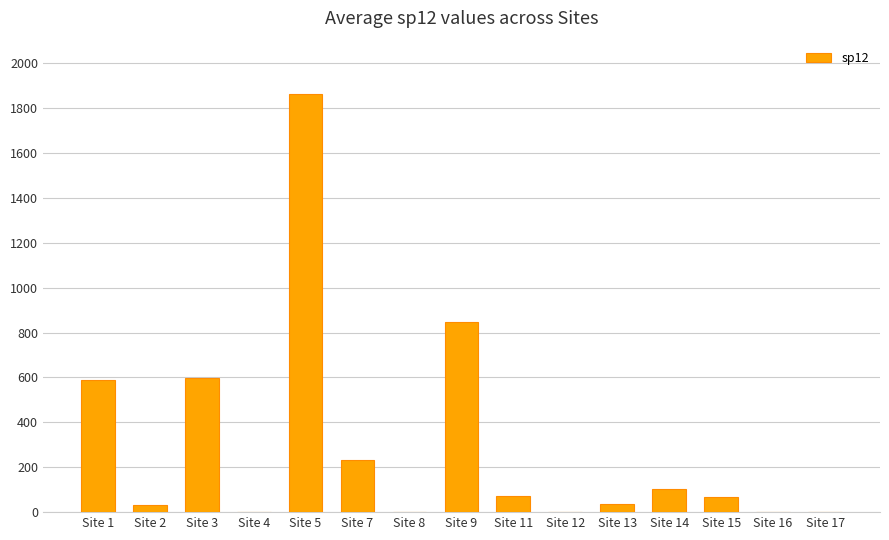

Approximately how many times larger is the value at Site 14 compared to Site 1?

0.2